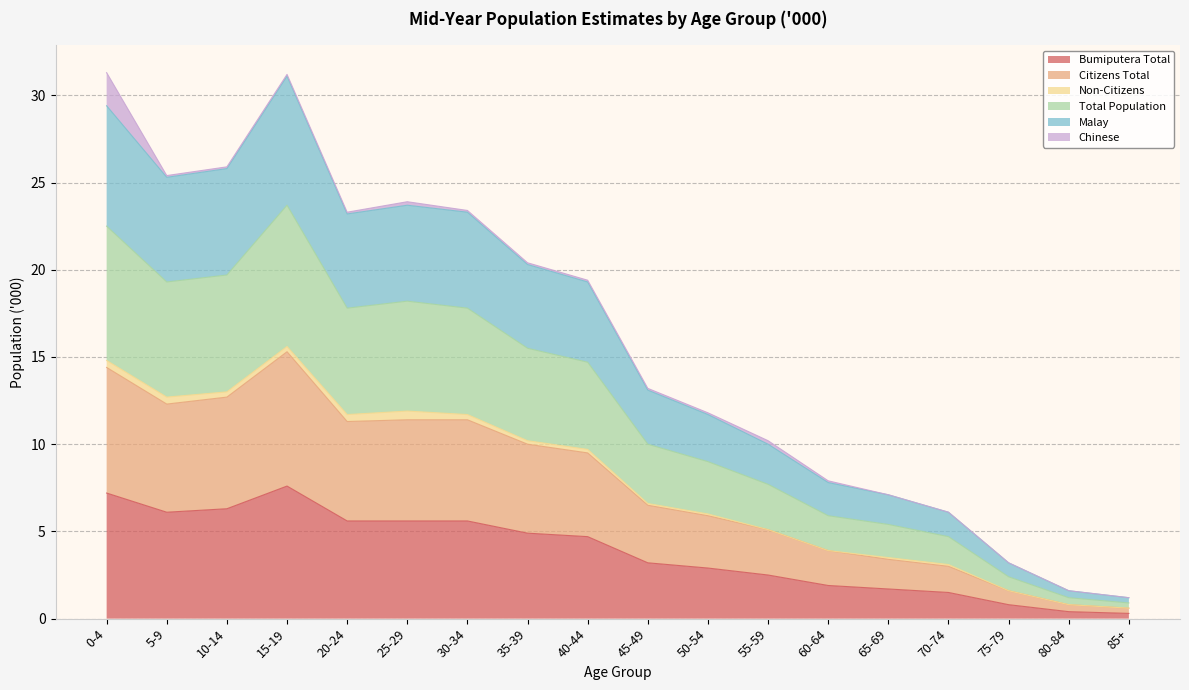

At which category is the sum across all series the highest?

15-19